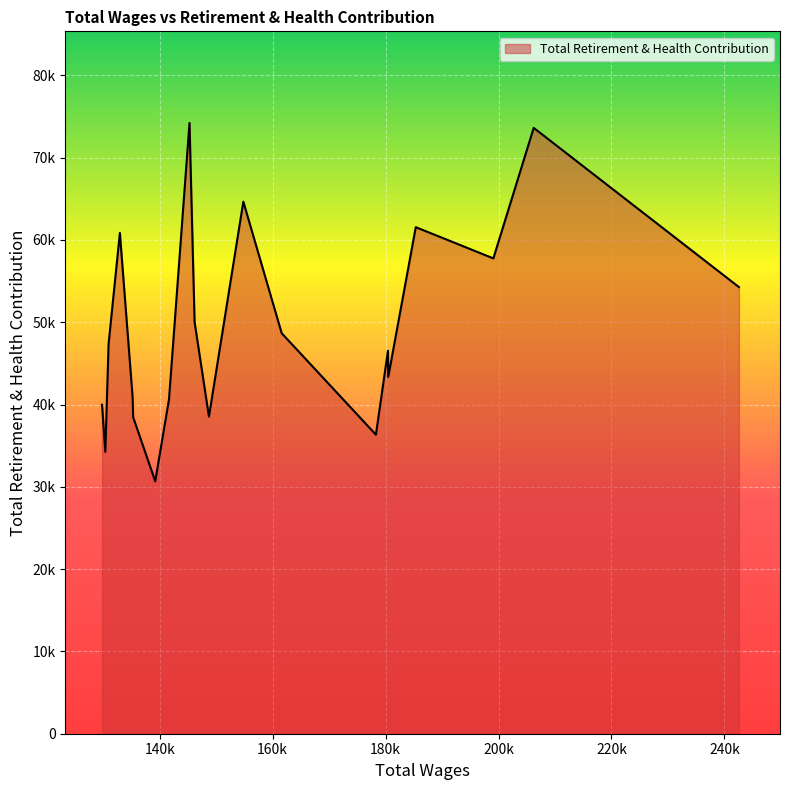

Is this an area chart (filled region under the line)?

Yes